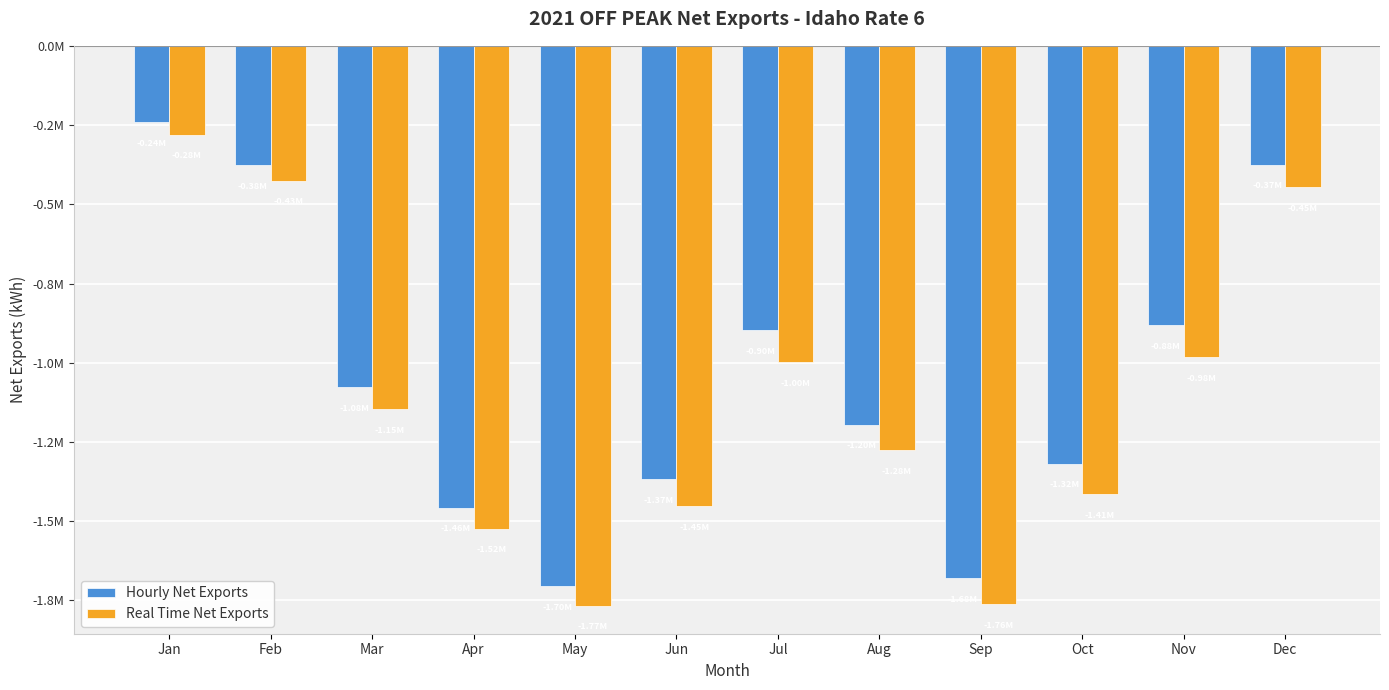

What is the average value of the Hourly Net Exports series?

-1047390.1